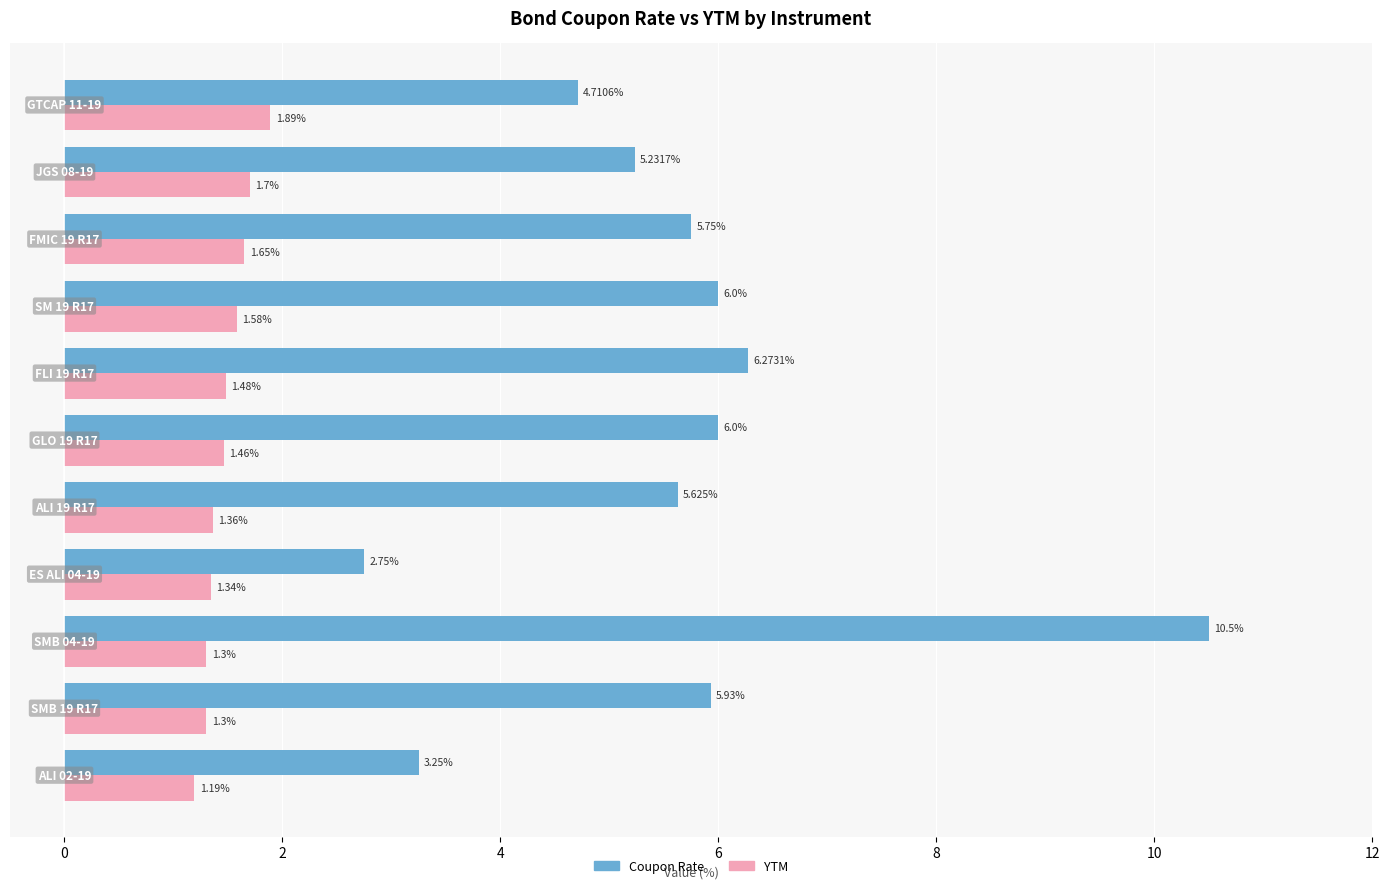

Rank the series by their maximum value, from highest to lowest.

Coupon Rate, YTM